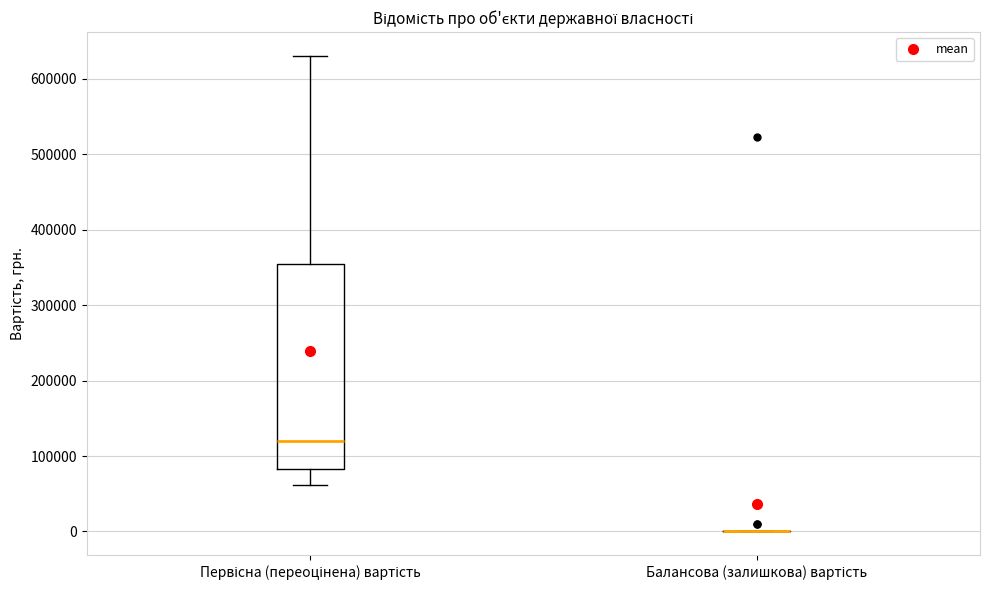

Comparing the boxes themselves (not the whiskers), which one is the tallest?

Первісна (переоцінена) вартість